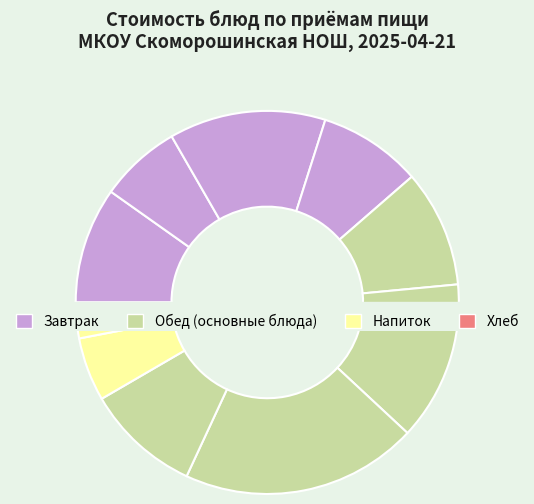

Is it true that Хлеб ржано-пшеничный is 1% of the pie?

True